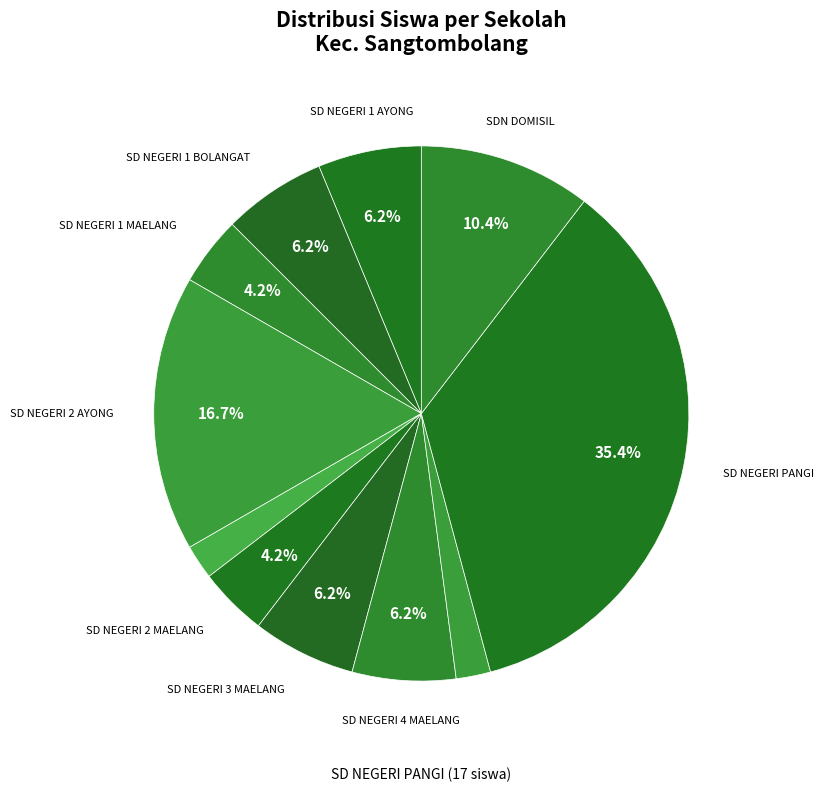

How many slices are in this pie chart?

11